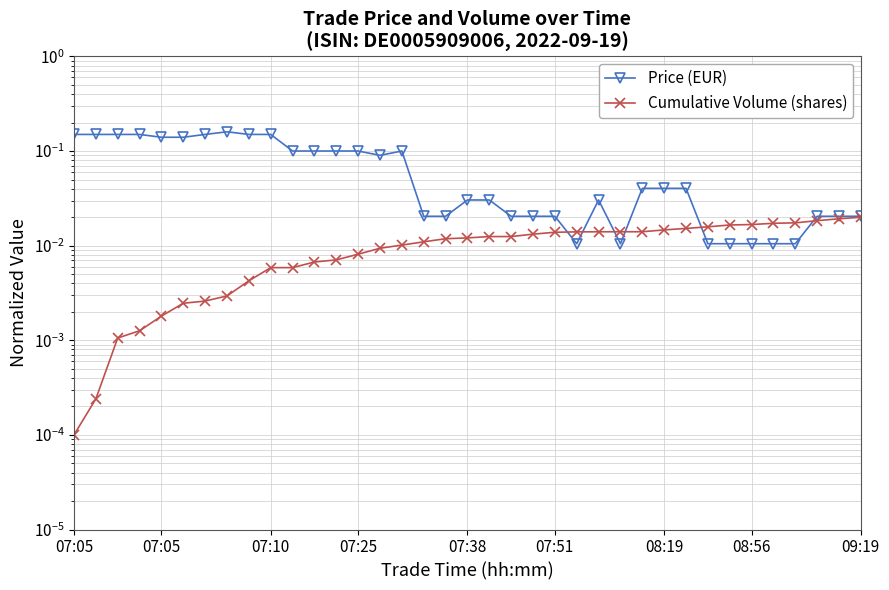

What are all the series names shown in the legend?

Price (EUR), Cumulative Volume (shares)